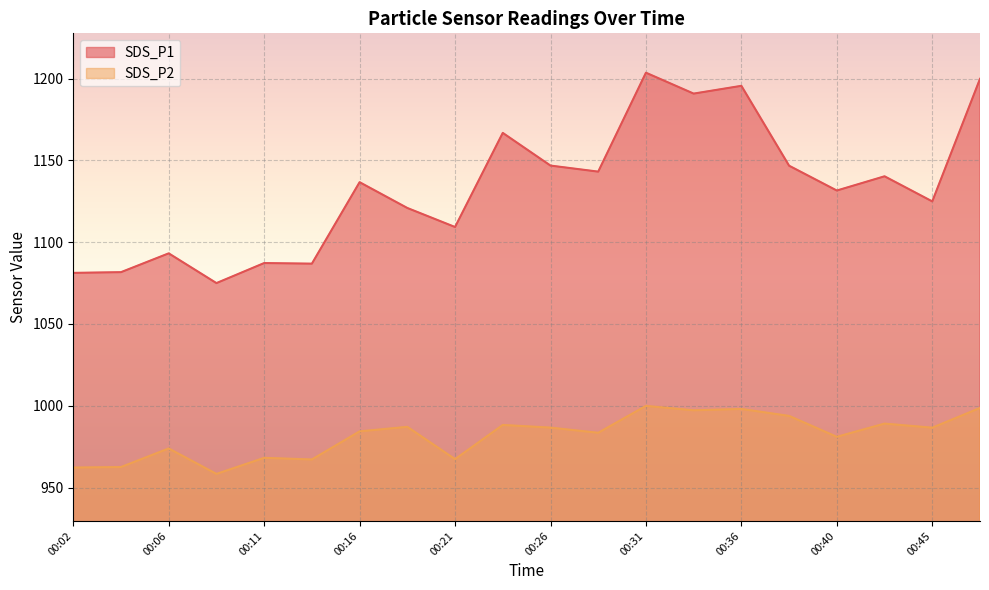

What is the spread (max minus min) of values at 00:28?

159.6